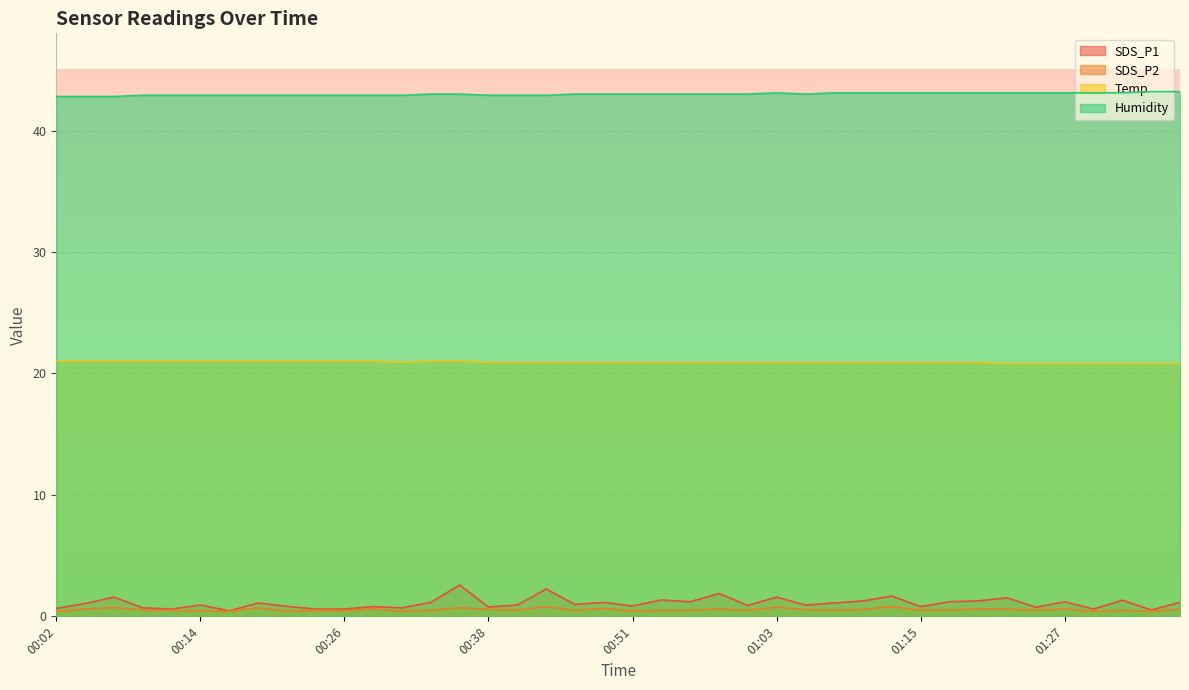

Reading right to left, extract all data points from this chart.

SDS_P1: 01:37=1.1	01:35=0.5	01:32=1.3	01:30=0.6	01:27=1.2	01:25=0.8	01:22=1.5	01:20=1.3	01:17=1.2	01:15=0.8	01:13=1.7	01:10=1.3	01:08=1.1	01:05=0.9	01:03=1.6	01:00=0.9	00:58=1.9	00:55=1.2	00:53=1.4	00:51=0.8	00:48=1.1	00:46=1.0	00:43=2.2	00:41=0.9	00:38=0.8	00:36=2.6	00:33=1.1	00:31=0.7	00:29=0.8	00:26=0.6	00:24=0.6	00:21=0.8	00:19=1.1	00:16=0.5	00:14=0.9	00:11=0.6	00:09=0.7	00:07=1.6	00:04=1.1	00:02=0.7
SDS_P2: 01:37=0.6	01:35=0.4	01:32=0.5	01:30=0.4	01:27=0.6	01:25=0.5	01:22=0.6	01:20=0.6	01:17=0.5	01:15=0.5	01:13=0.8	01:10=0.6	01:08=0.5	01:05=0.6	01:03=0.8	01:00=0.5	00:58=0.6	00:55=0.5	00:53=0.5	00:51=0.4	00:48=0.7	00:46=0.5	00:43=0.8	00:41=0.5	00:38=0.6	00:36=0.7	00:33=0.5	00:31=0.4	00:29=0.6	00:26=0.5	00:24=0.5	00:21=0.4	00:19=0.7	00:16=0.4	00:14=0.5	00:11=0.5	00:09=0.5	00:07=0.7	00:04=0.6	00:02=0.4
Temp: 01:37=20.8	01:35=20.8	01:32=20.8	01:30=20.8	01:27=20.8	01:25=20.8	01:22=20.8	01:20=20.9	01:17=20.9	01:15=20.9	01:13=20.9	01:10=20.9	01:08=20.9	01:05=20.9	01:03=20.9	01:00=20.9	00:58=20.9	00:55=20.9	00:53=20.9	00:51=20.9	00:48=20.9	00:46=20.9	00:43=20.9	00:41=20.9	00:38=20.9	00:36=21.0	00:33=21.0	00:31=20.9	00:29=21.0	00:26=21.0	00:24=21.0	00:21=21.0	00:19=21.0	00:16=21.0	00:14=21.0	00:11=21.0	00:09=21.0	00:07=21.0	00:04=21.0	00:02=21.0
Humidity: 01:37=43.2	01:35=43.2	01:32=43.1	01:30=43.1	01:27=43.1	01:25=43.1	01:22=43.1	01:20=43.1	01:17=43.1	01:15=43.1	01:13=43.1	01:10=43.1	01:08=43.1	01:05=43.0	01:03=43.1	01:00=43.0	00:58=43.0	00:55=43.0	00:53=43.0	00:51=43.0	00:48=43.0	00:46=43.0	00:43=42.9	00:41=42.9	00:38=42.9	00:36=43.0	00:33=43.0	00:31=42.9	00:29=42.9	00:26=42.9	00:24=42.9	00:21=42.9	00:19=42.9	00:16=42.9	00:14=42.9	00:11=42.9	00:09=42.9	00:07=42.8	00:04=42.8	00:02=42.8